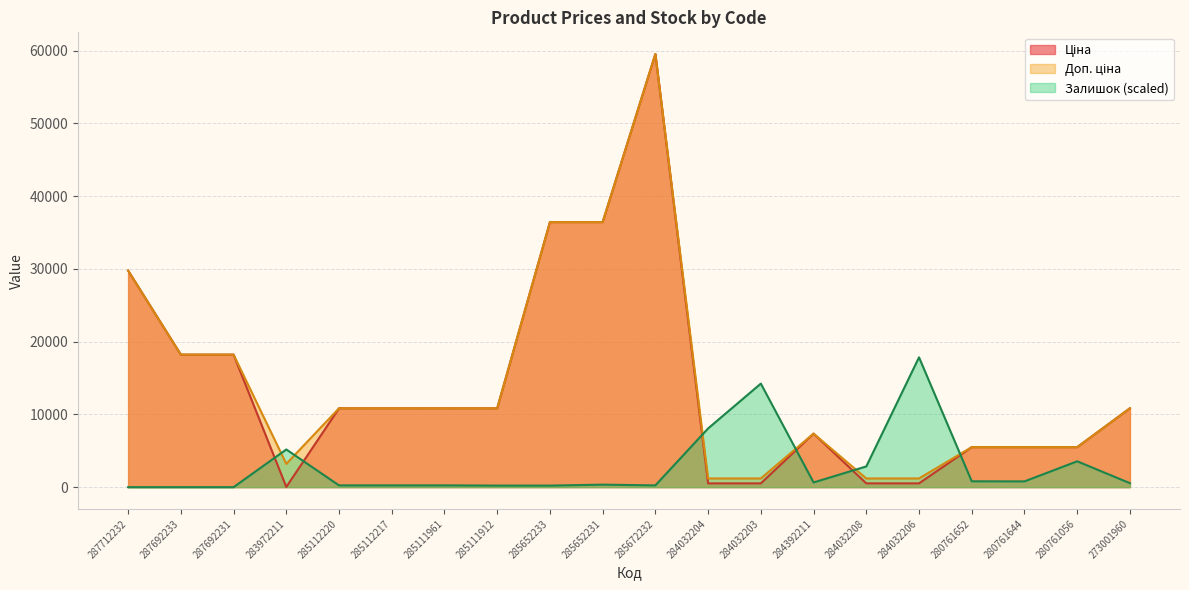

What is the difference between the second highest and second lowest values in the Ціна series?

35901.8